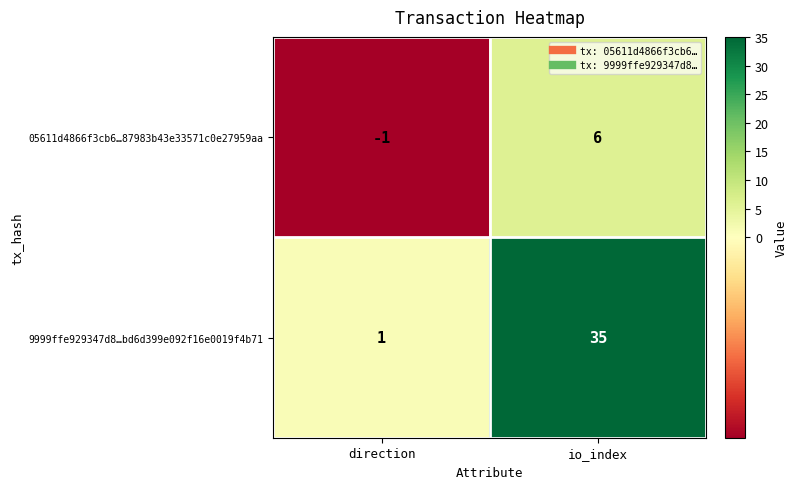

Which series has the largest range (max minus min)?

9999ffe929347d8…bd6d399e092f16e0019f4b71